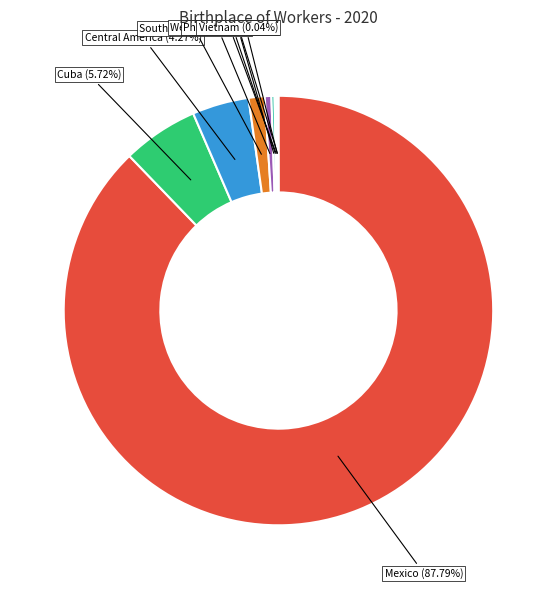

Is there any slice that represents more than half of the pie?

Yes